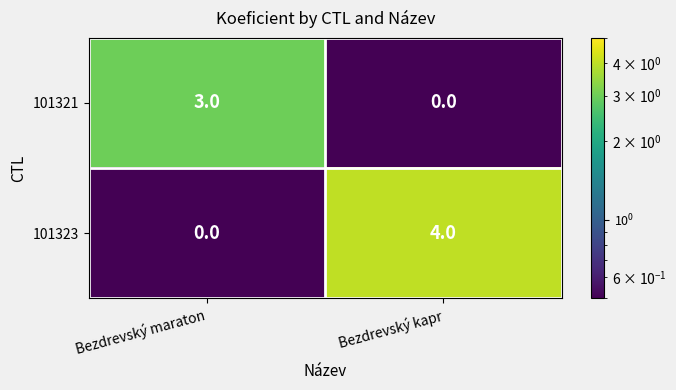

At which category is the sum across all series the highest?

Bezdrevský kapr